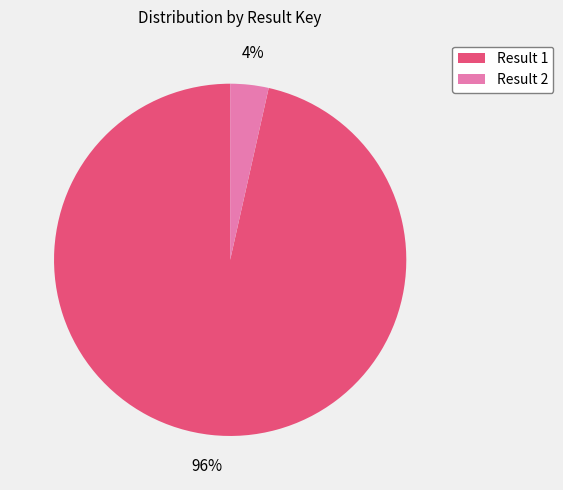

Is the sum of Result 2 and Result 1 greater than half?

Yes